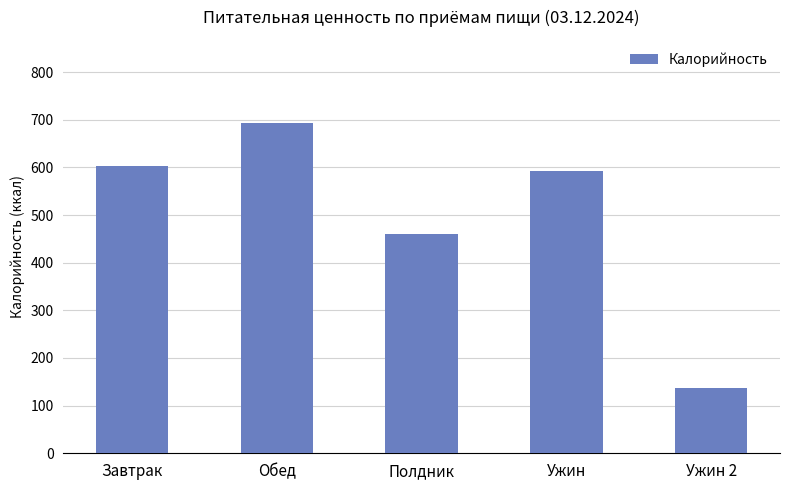

List the labels in order of value, smallest first.

Ужин 2, Полдник, Ужин, Завтрак, Обед